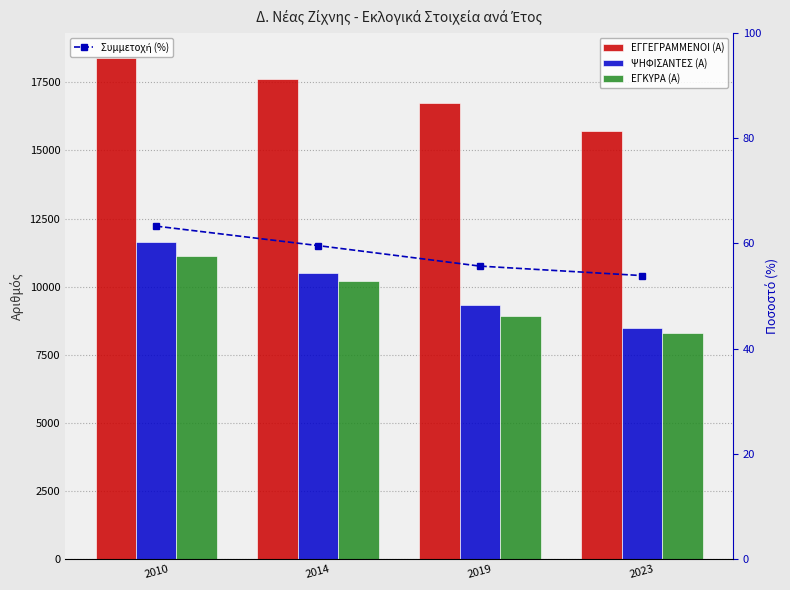

Rank the series by their maximum value, from highest to lowest.

ΕΓΓΕΓΡΑΜΜΕΝΟΙ (Α), ΨΗΦΙΣΑΝΤΕΣ (Α), ΕΓΚΥΡΑ (Α), Συμμετοχή (%)